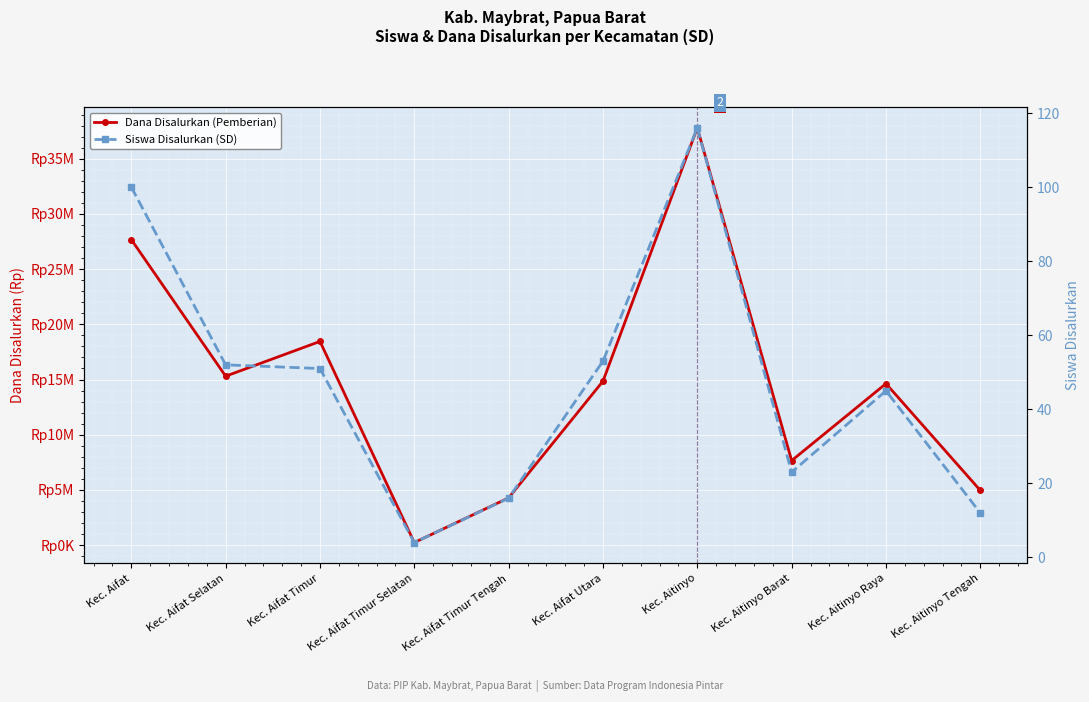

The value of Dana Disalurkan (Pemberian) at Kec. Aifat is 27675000. True or false?

True